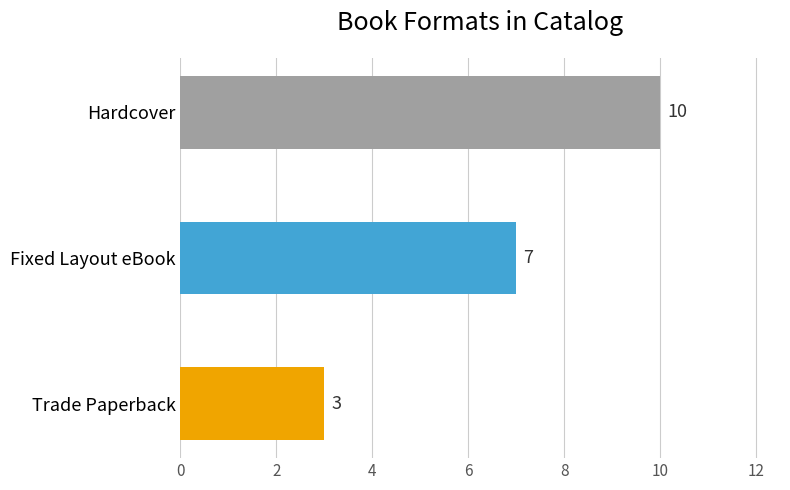

What is the average value?

7